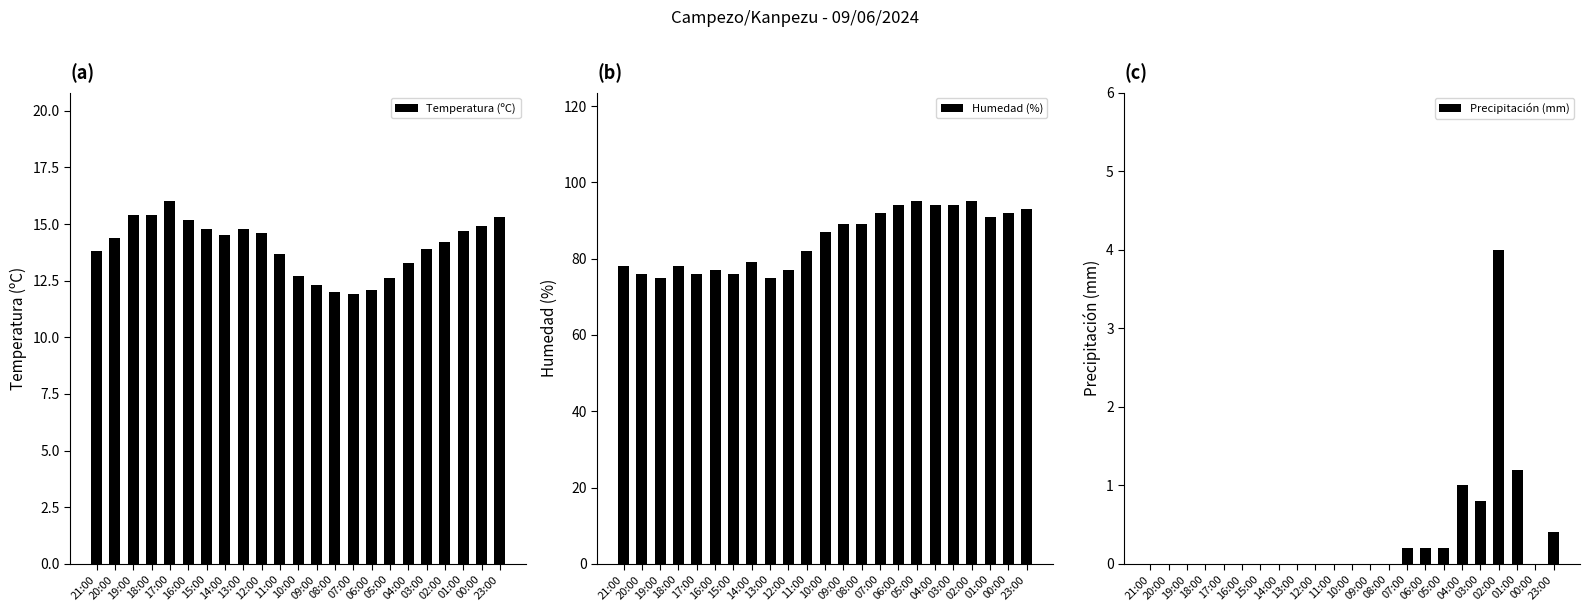

What is the value of the Humedad (%) bar at the 7th from the left?

76